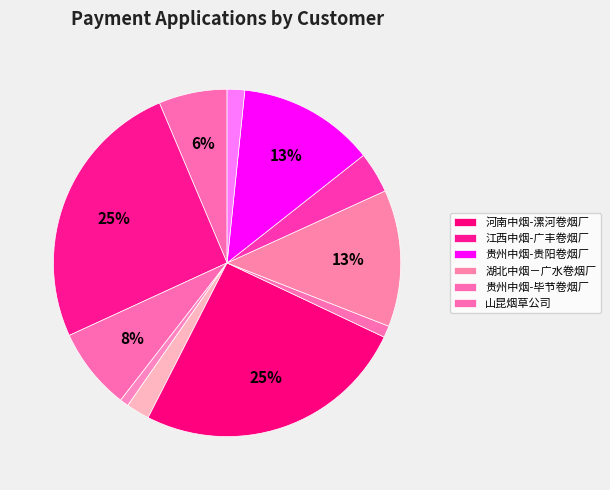

Count the number of slices in the pie.

11